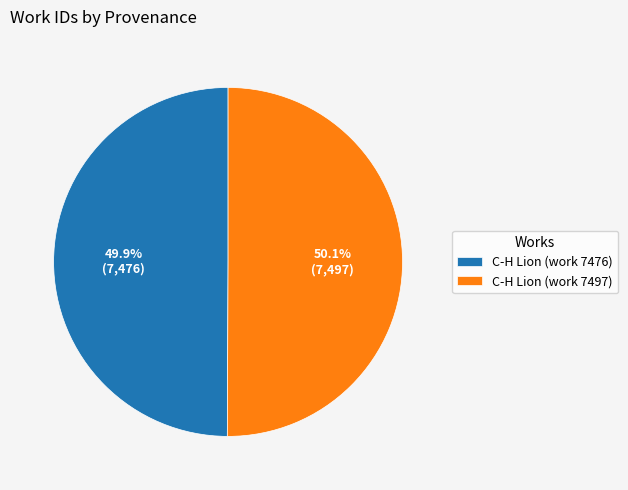

Is there a majority slice in this chart?

Yes